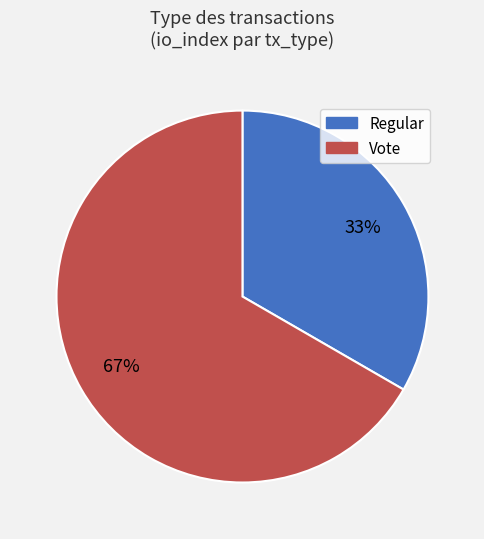

To the nearest percent, what is the combined percentage of Regular and Vote?

100%